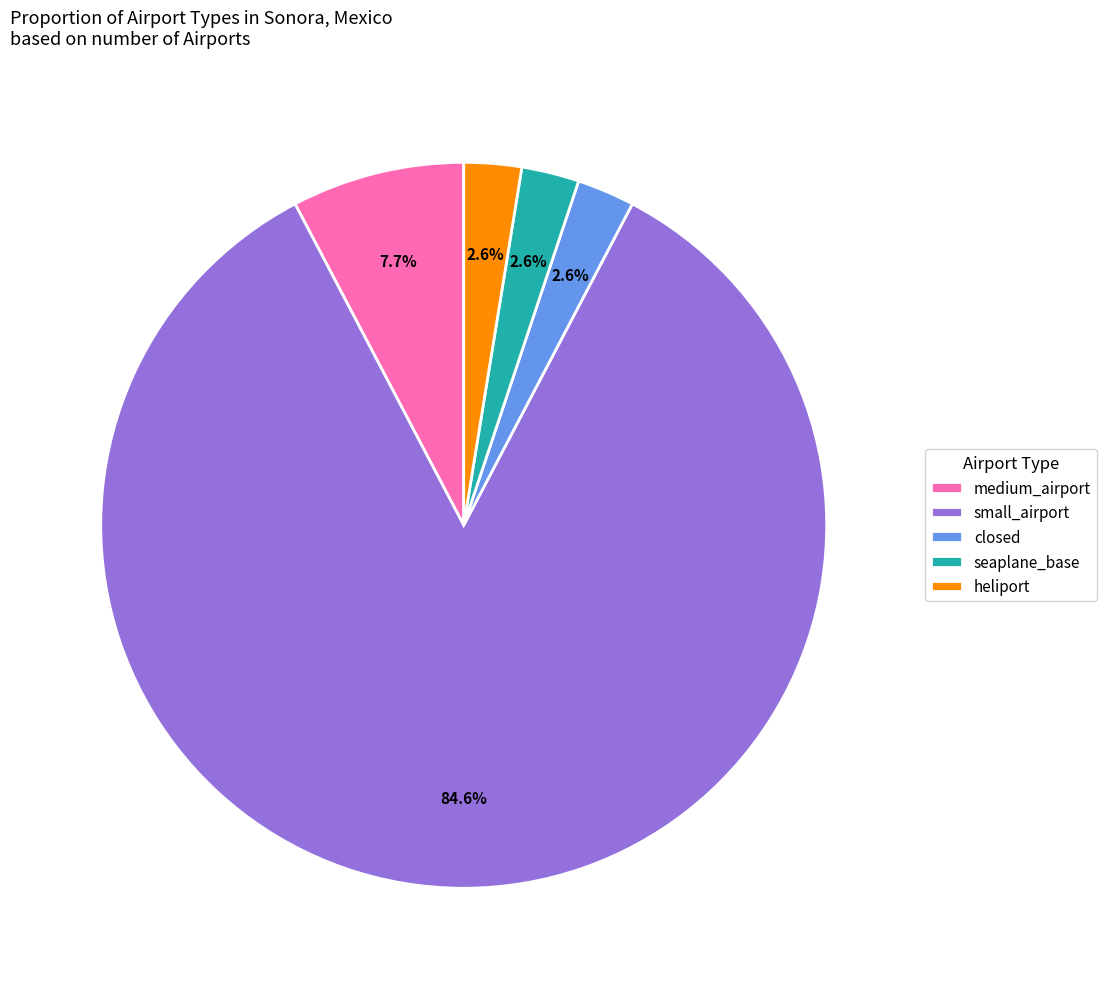

Count the number of slices in the pie.

5